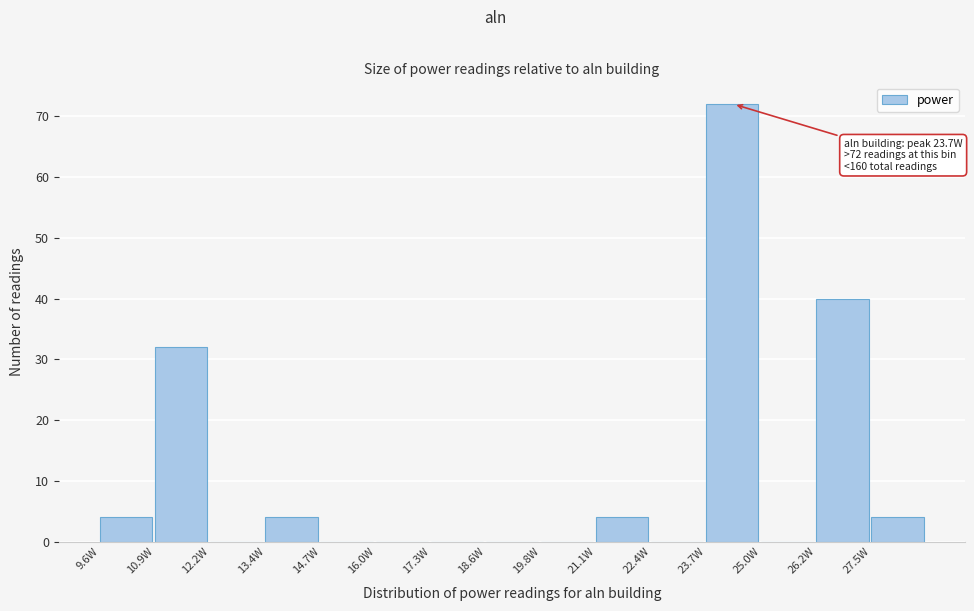

Which range on the x-axis has the tallest bar?

23.68 to 24.96